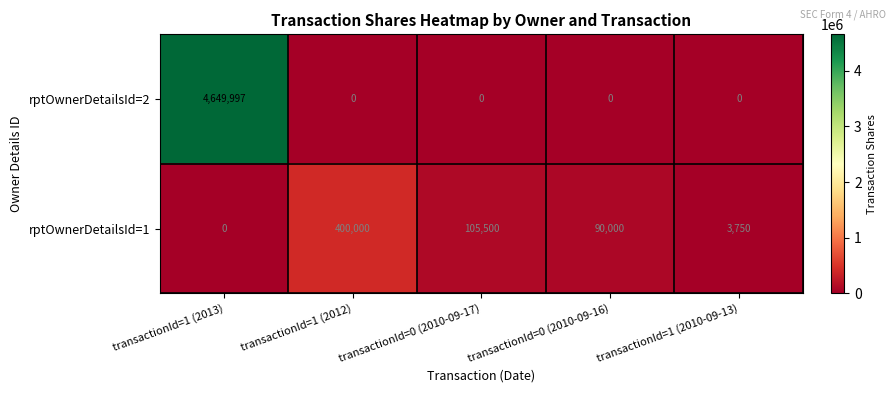

What is the greatest value displayed?

4649997